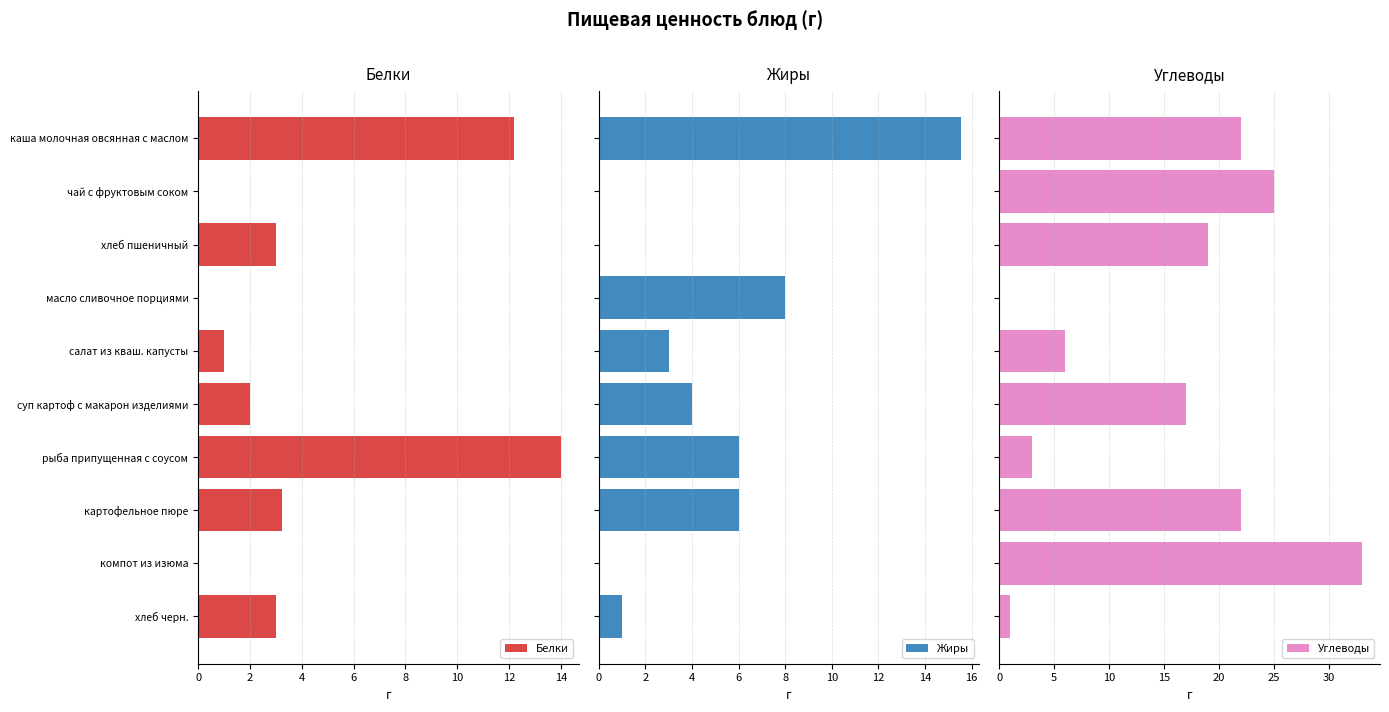

At which label does Белки reach its peak?

рыба припущенная с соусом